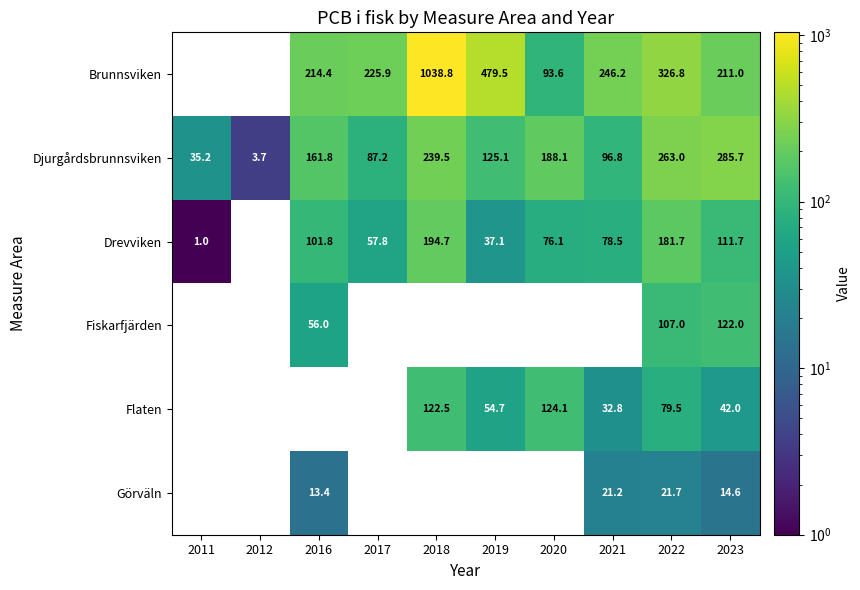

At which category does the chart reach its minimum across all series?

2011